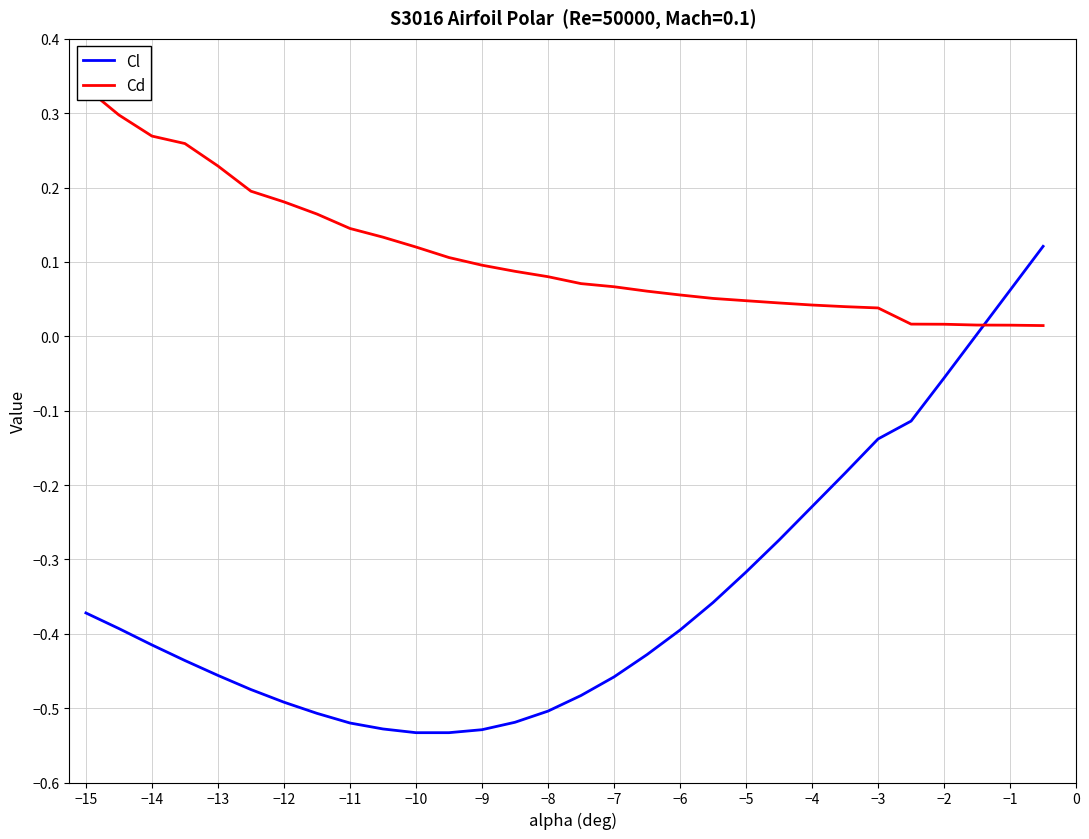

The Cl series shows -0.5 at −12. True or false?

True